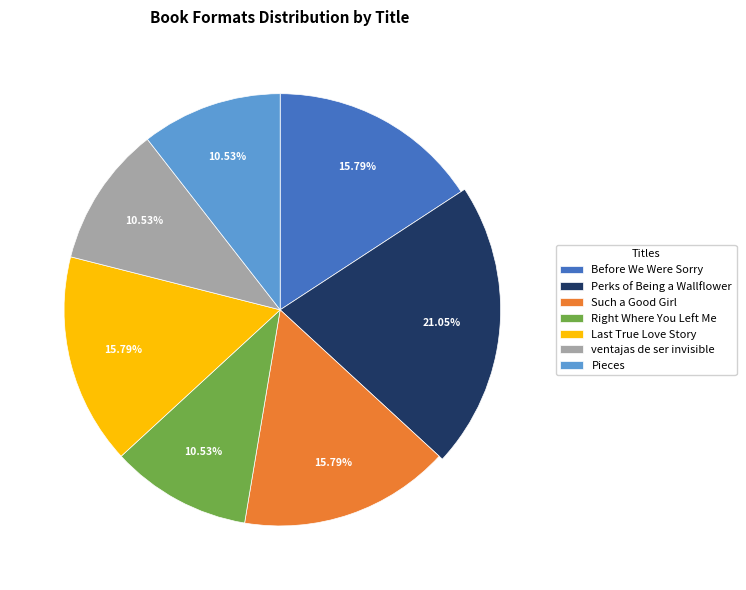

Which category has the biggest portion of the pie?

Perks of Being a Wallflower